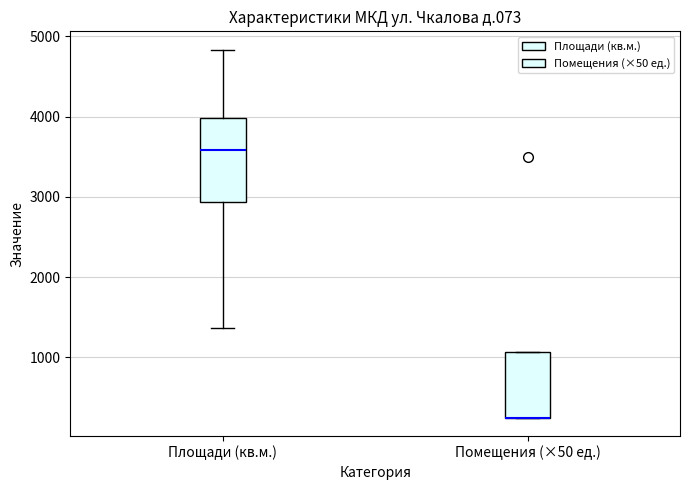

Where is the upper edge of the box for Помещения (×50 ед.) on the y-axis? The values are not printed on the chart, so give them approximately, as read against the axis.

1100